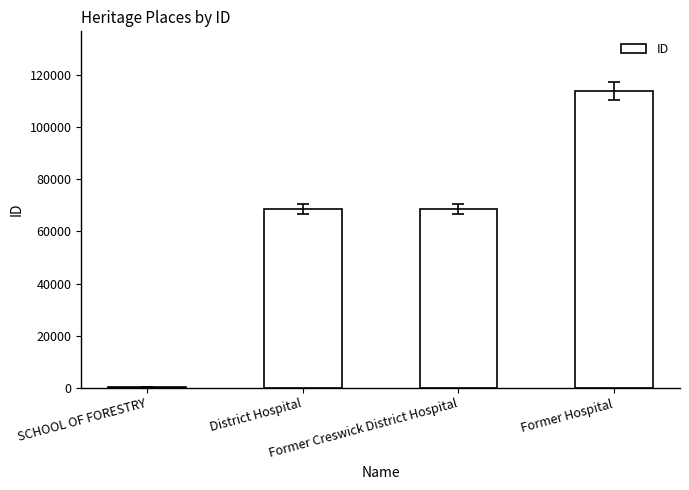

What is the sum of the values at Former Hospital and Former Creswick District Hospital?

182575